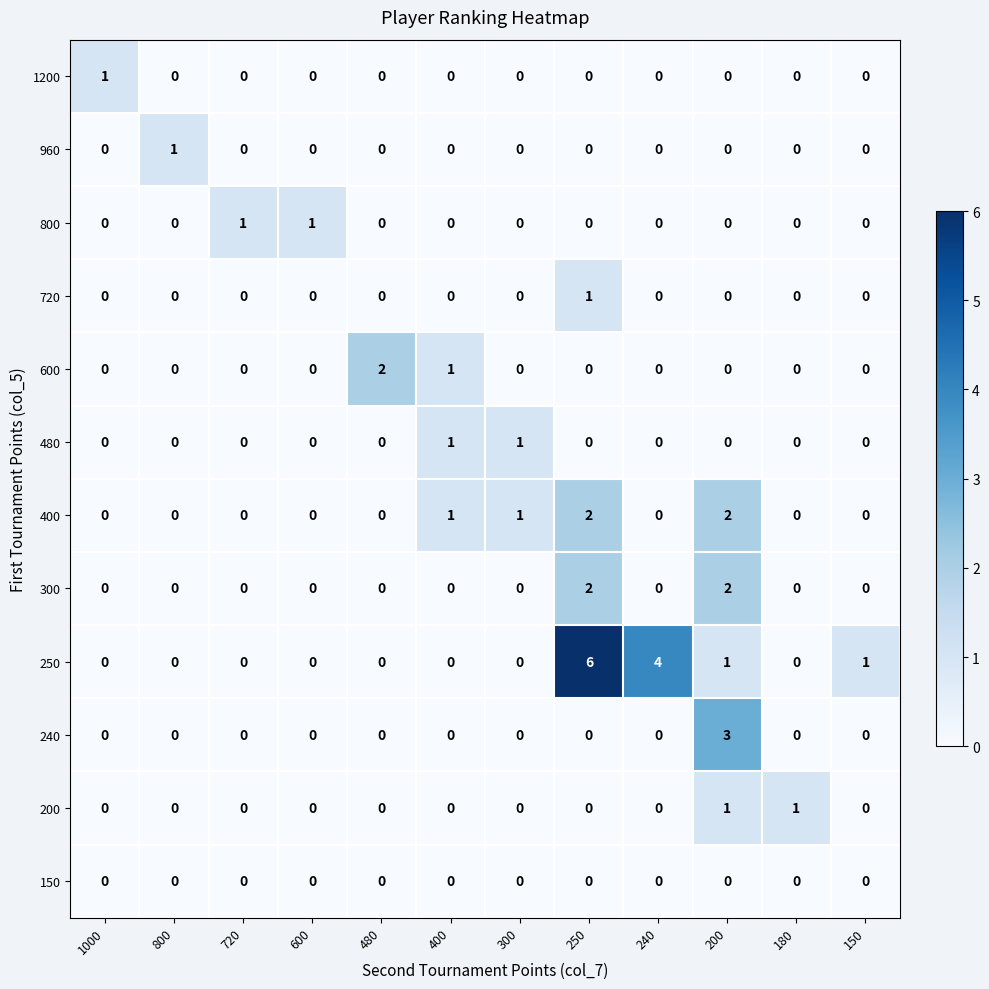

True or false: 250 has a value of -3 at 600.

False